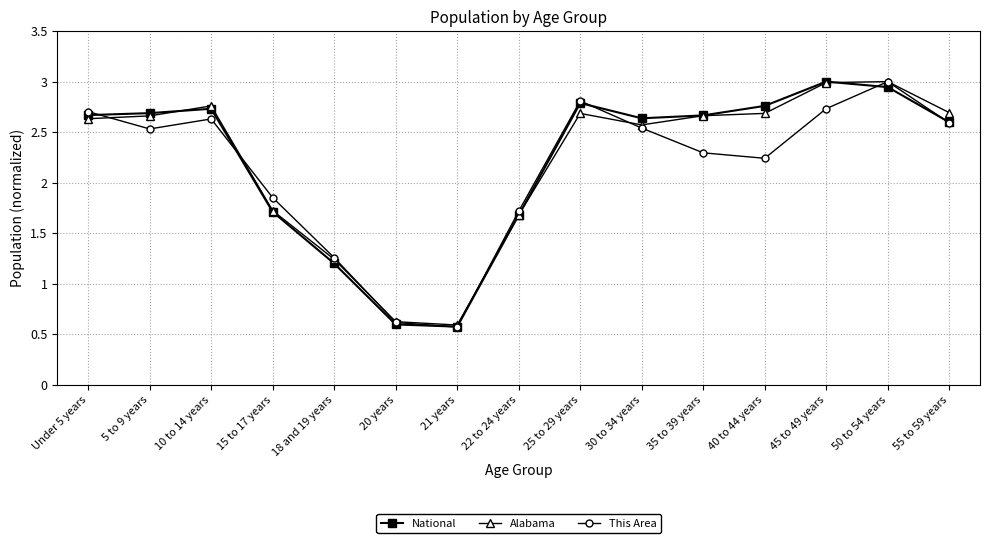

Is it true that This Area equals 0.9 at 30 to 34 years?

False